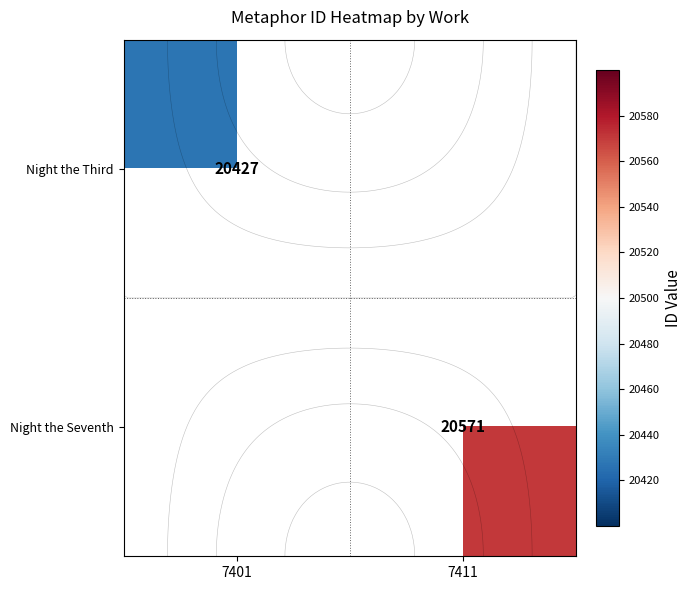

Rank the series at 7411 from lowest to highest value.

Night the Third, Night the Seventh